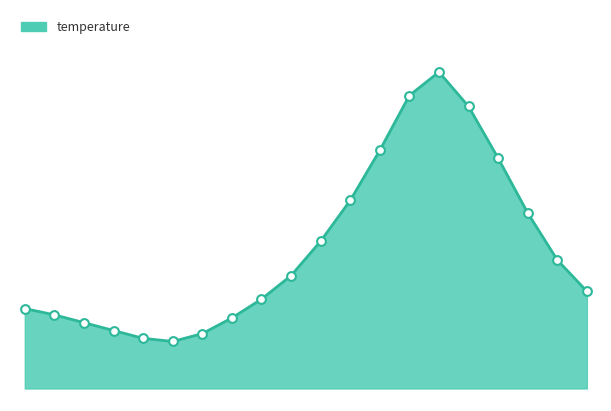

How many lines are shown in the chart?

1